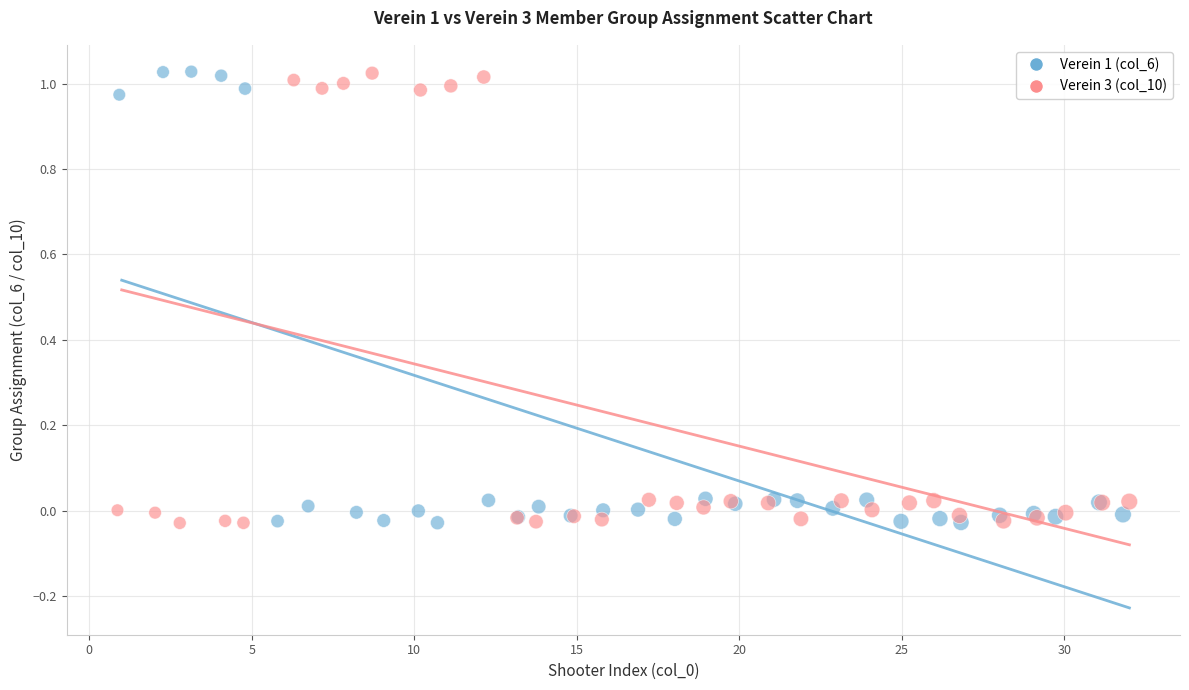

What are all the series names shown in the legend?

Verein 1 (col_6), Verein 3 (col_10)